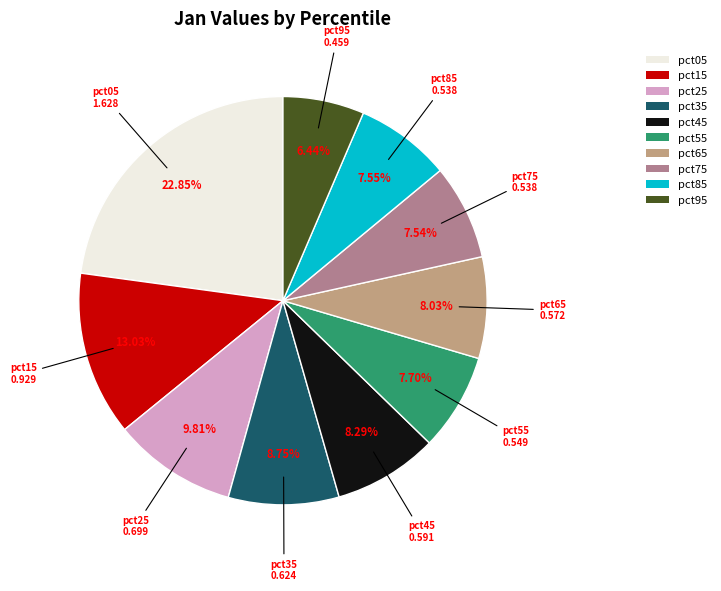

What is the total percentage of pct95 and pct15?

19.5%